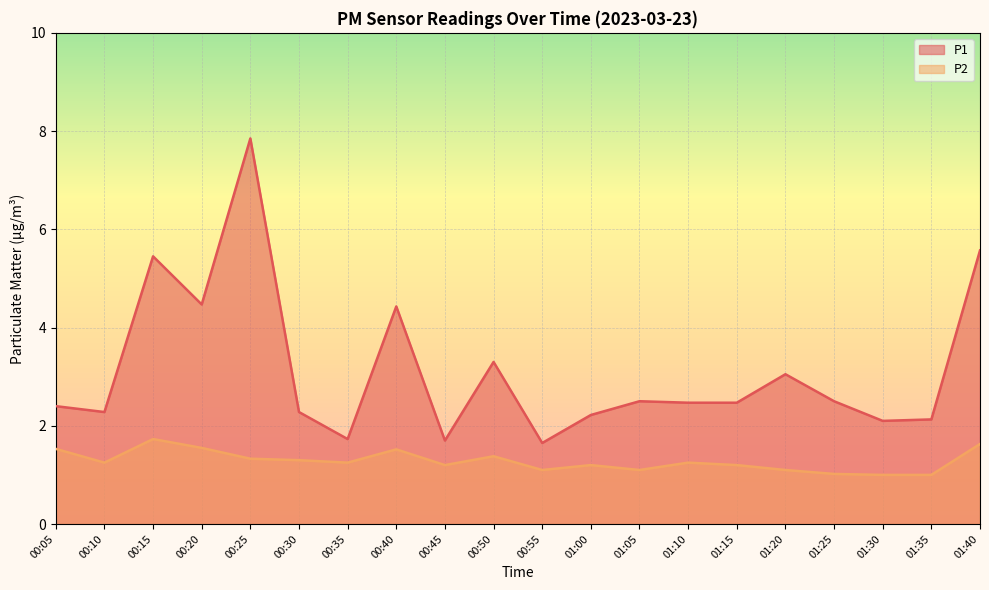

How many series are shown in this chart?

2